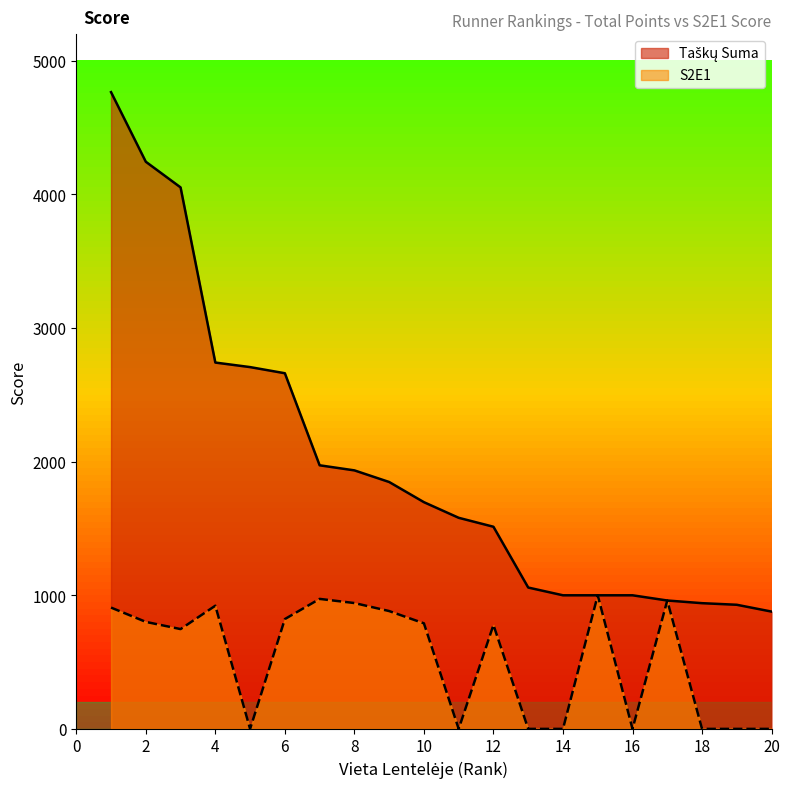

Count the number of categories in the chart.

20